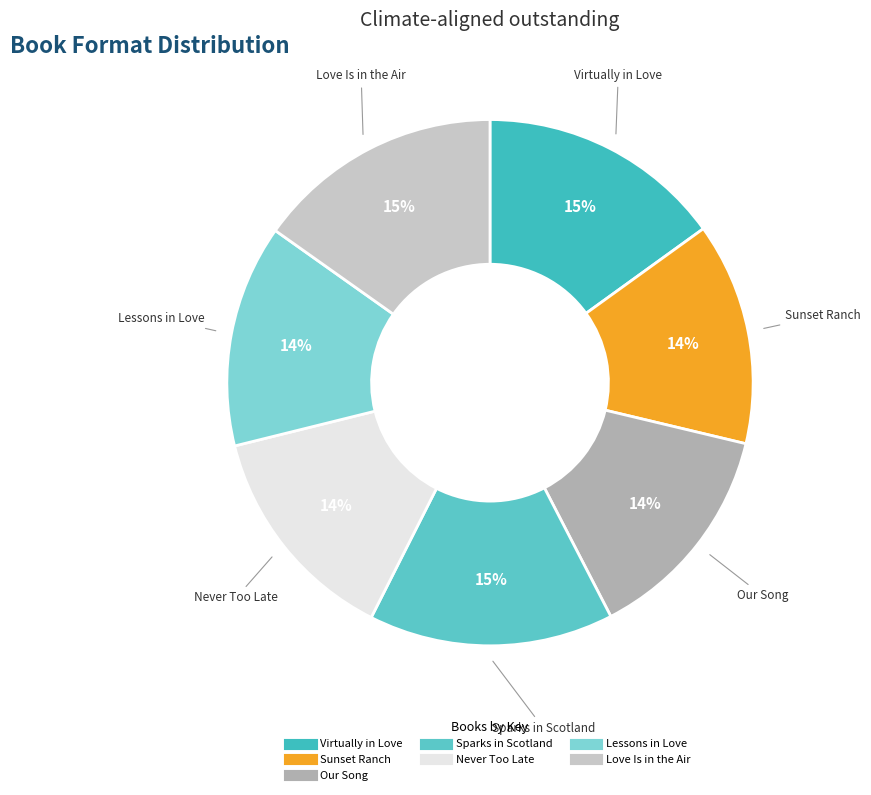

Is it true that Sunset Ranch is 14% of the pie?

True